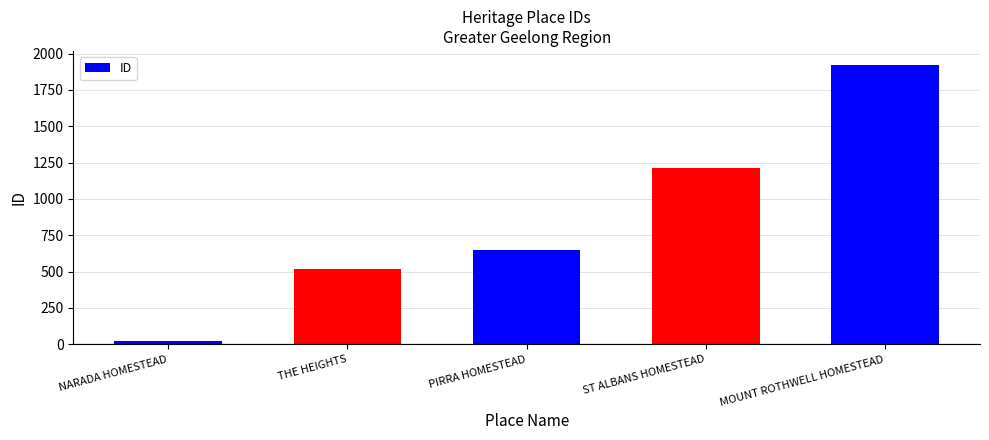

List the labels in order of value, smallest first.

NARADA HOMESTEAD, THE HEIGHTS, PIRRA HOMESTEAD, ST ALBANS HOMESTEAD, MOUNT ROTHWELL HOMESTEAD